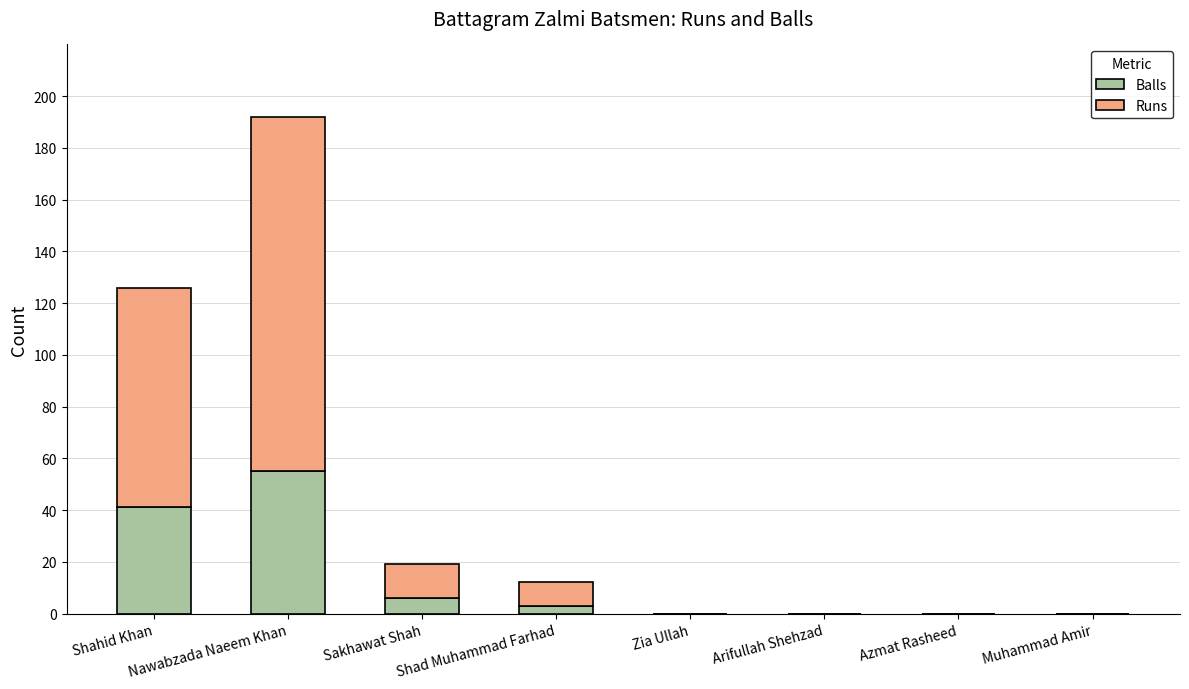

At which category is the sum across all series the highest?

Nawabzada Naeem Khan